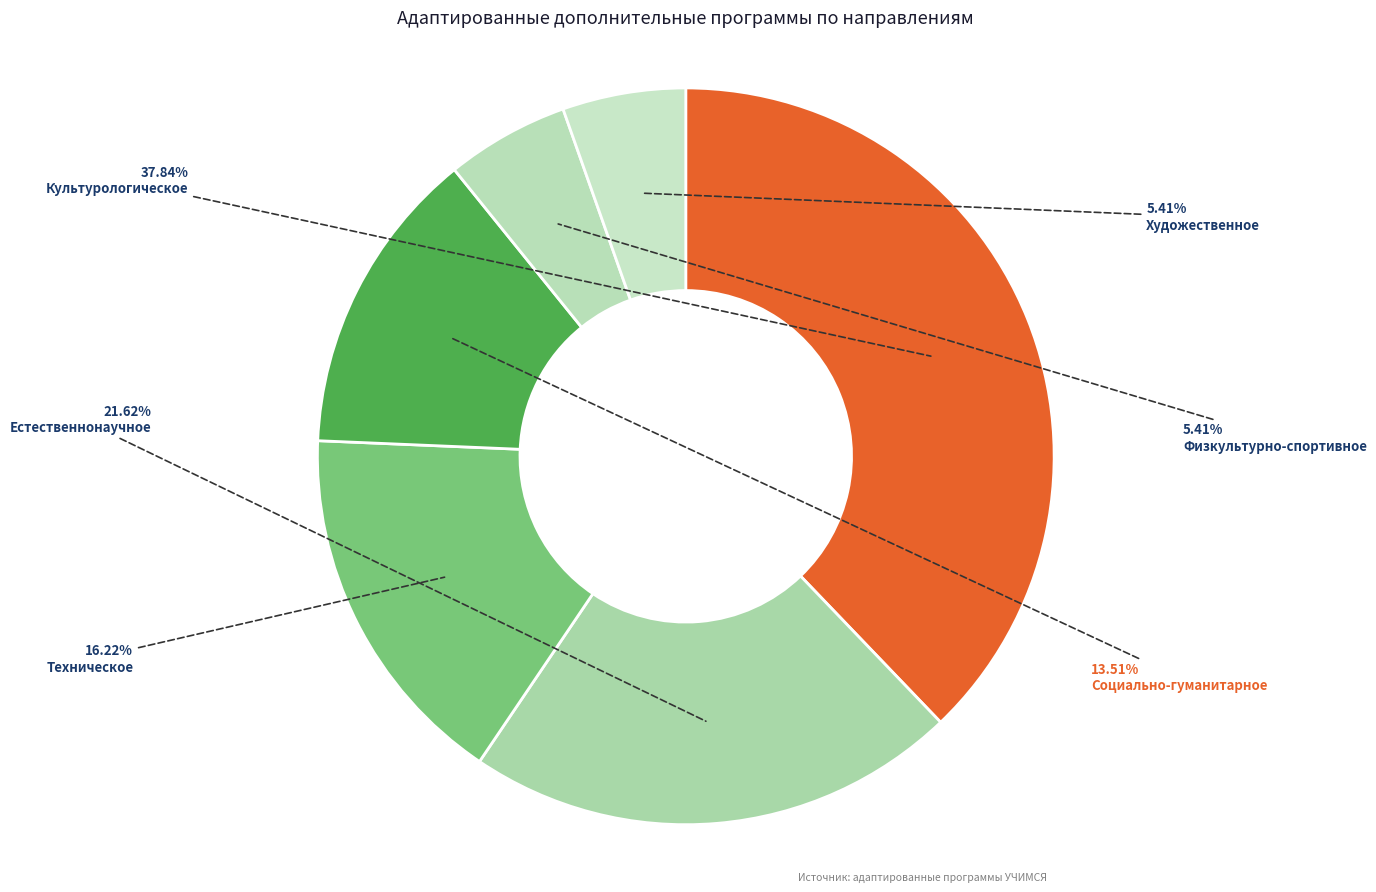

Combined, do Художественное and Естественнонаучное account for over 50%?

No